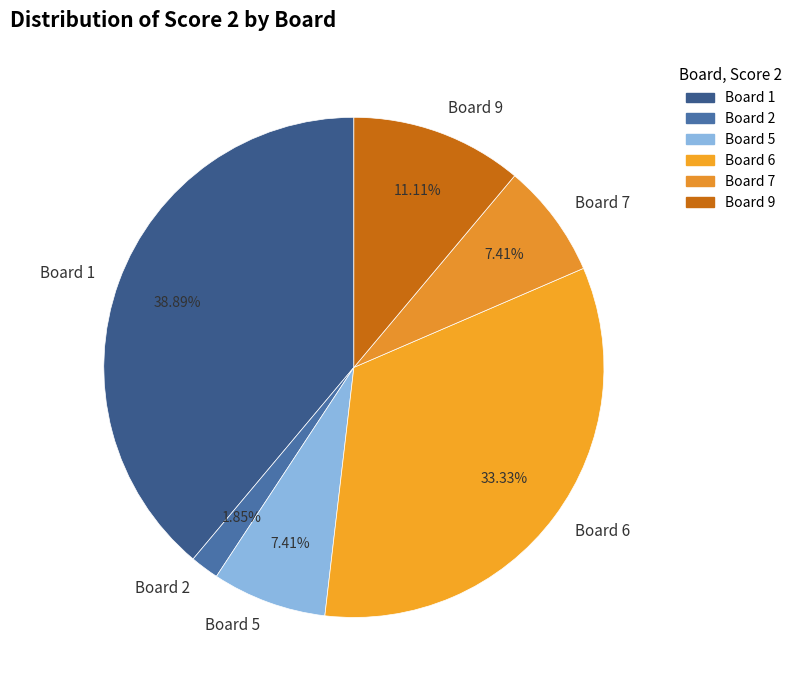

To the nearest percent, what is the difference between the largest and smallest slice percentages?

37%